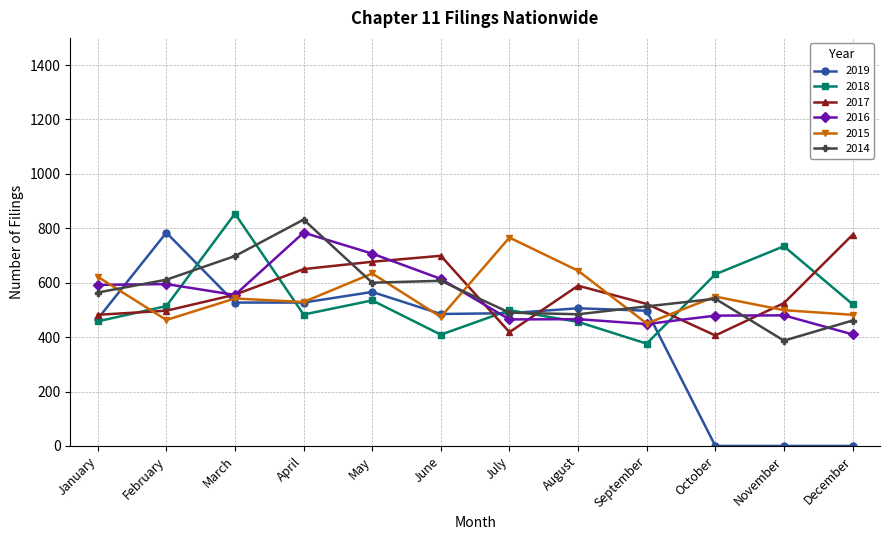

True or false: 2016 has a value of 410 at December.

True